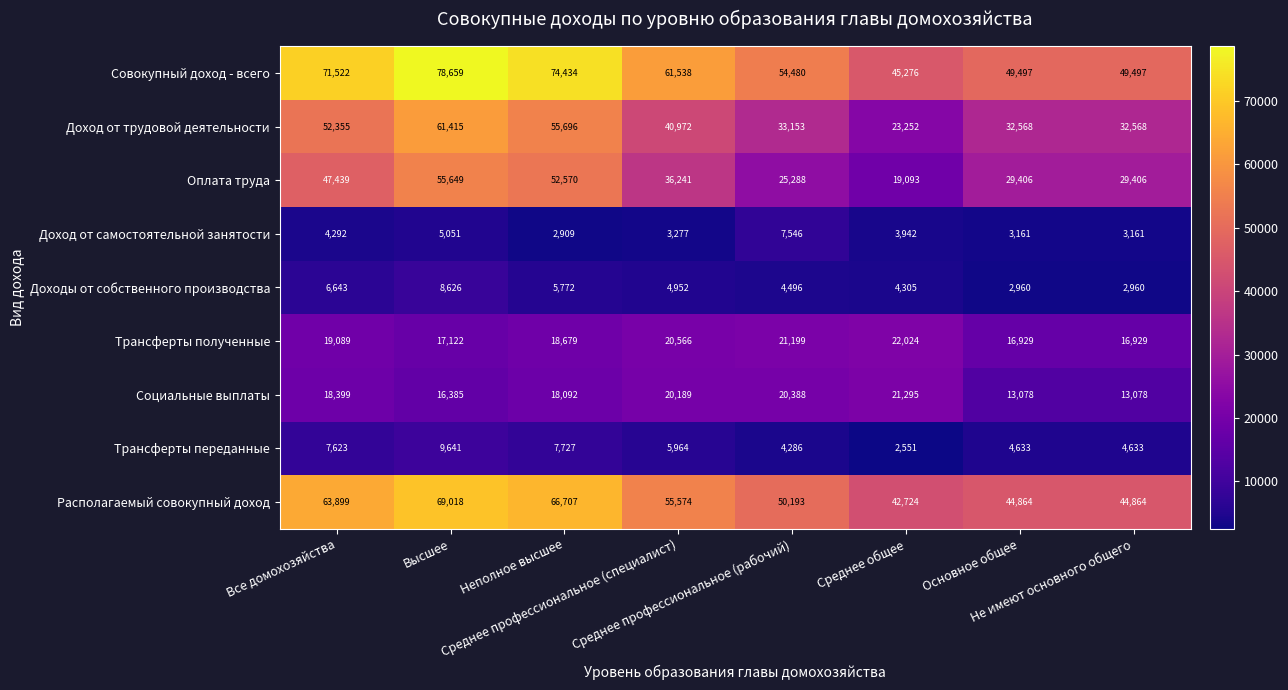

At how many categories does at least one series exceed 10530?

8